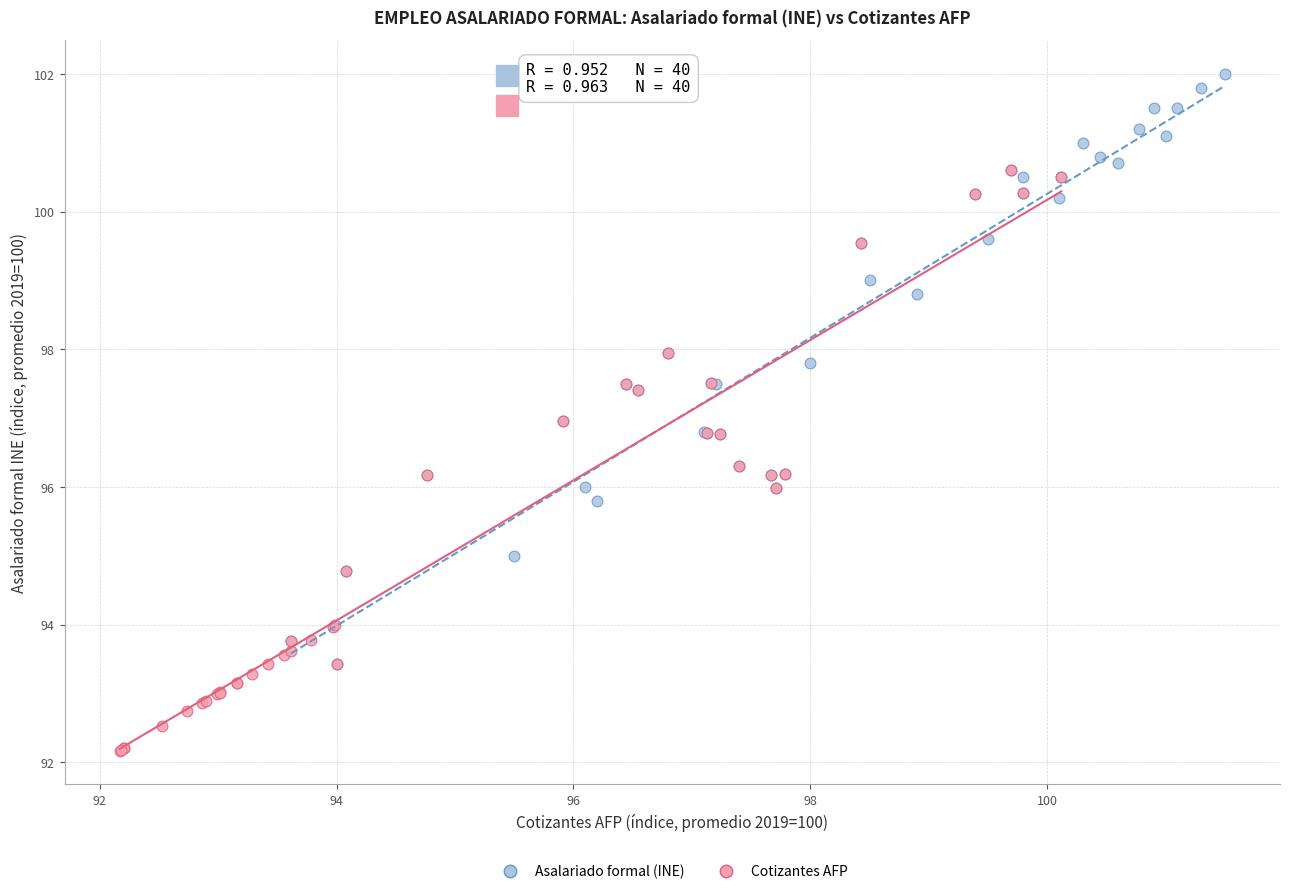

Which series contains the highest Y value?

Asalariado formal (INE)